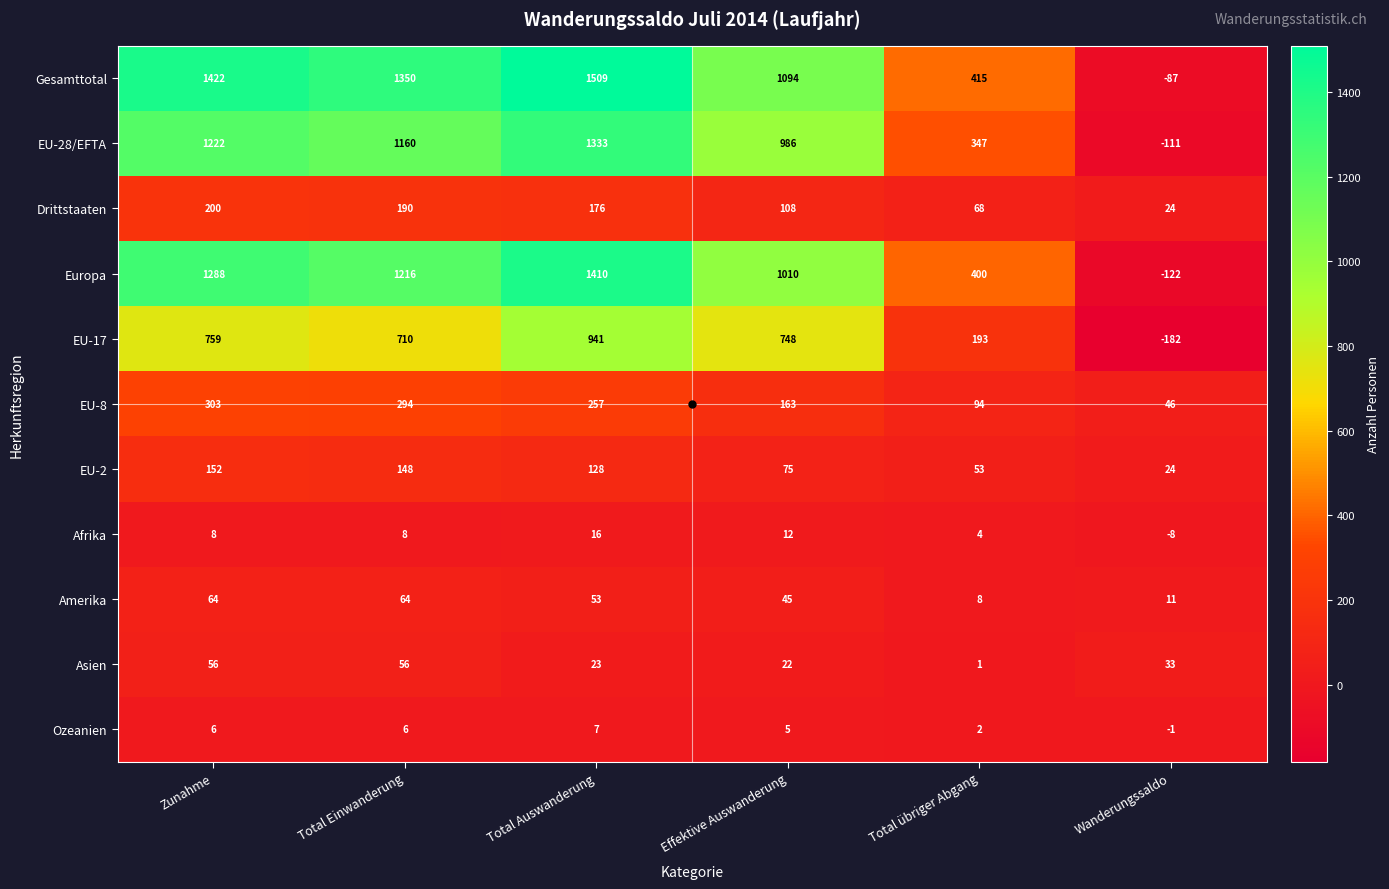

The EU-17 series shows -182 at Wanderungssaldo. True or false?

True